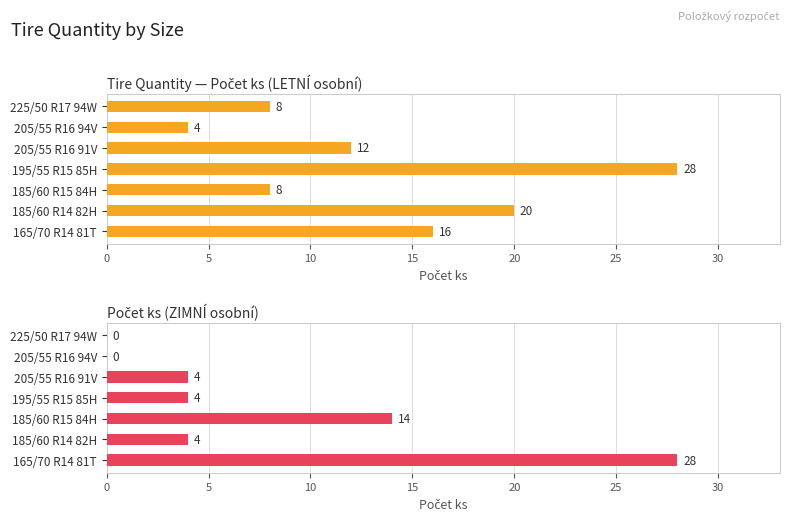

How many data points in Počet ks (LETNÍ osobní) are less than 12?

3